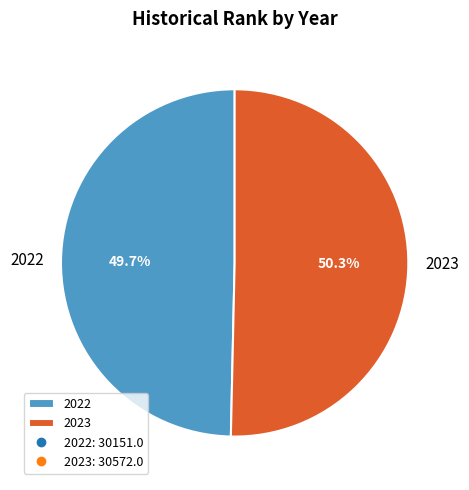

What percentage is the 2022 slice, to the nearest percent?

50%